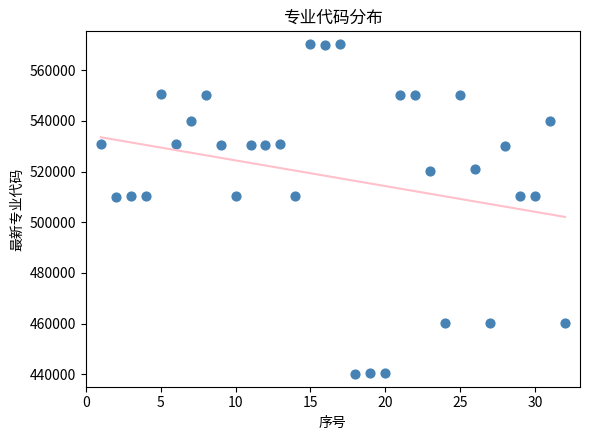

What is the range of Y values (max minus min)?

130195